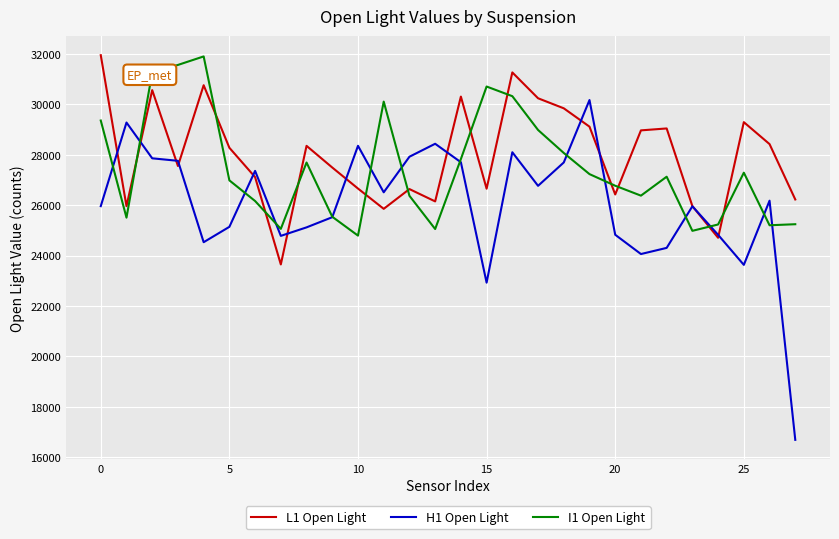

What is the difference between the second highest and second lowest values in the L1 Open Light series?

6560.0